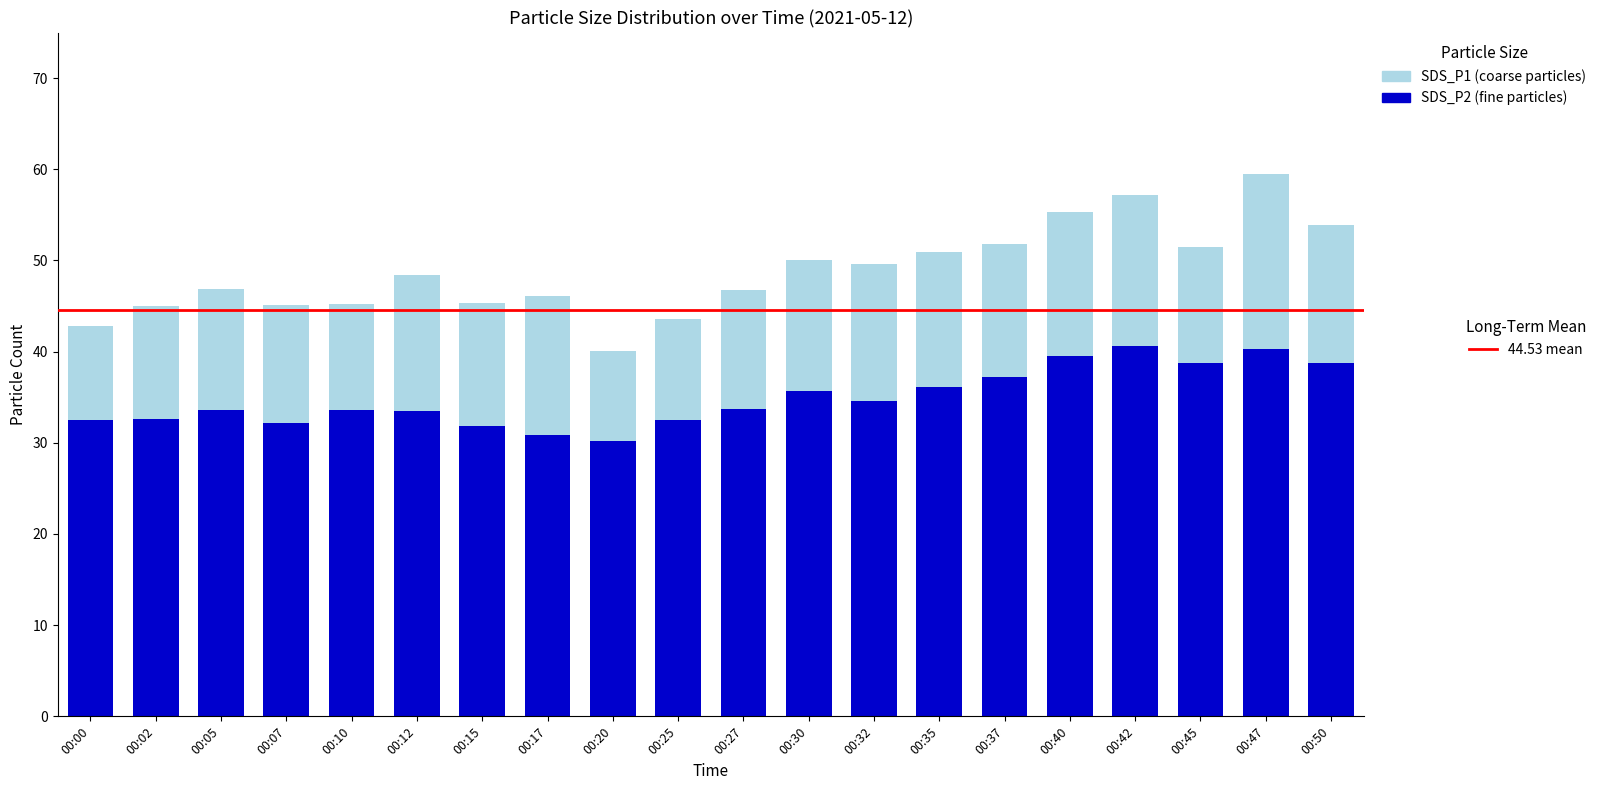

What is the total value across all series at 00:25?

43.6